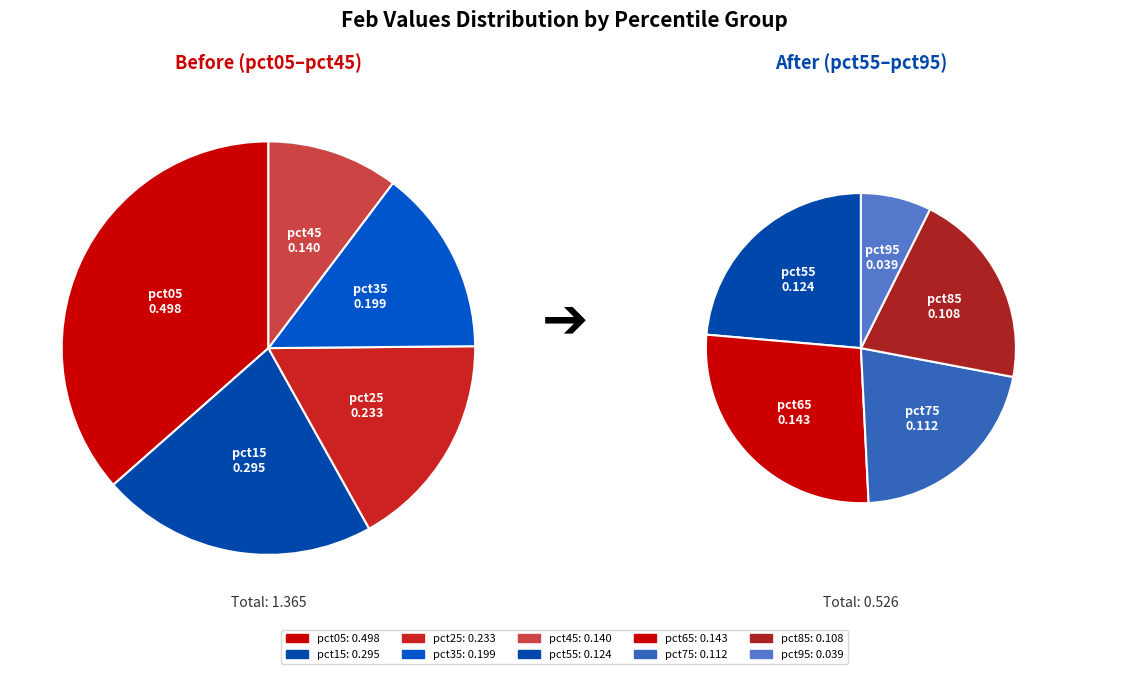

To the nearest percent, what portion does pct75 represent?

6%